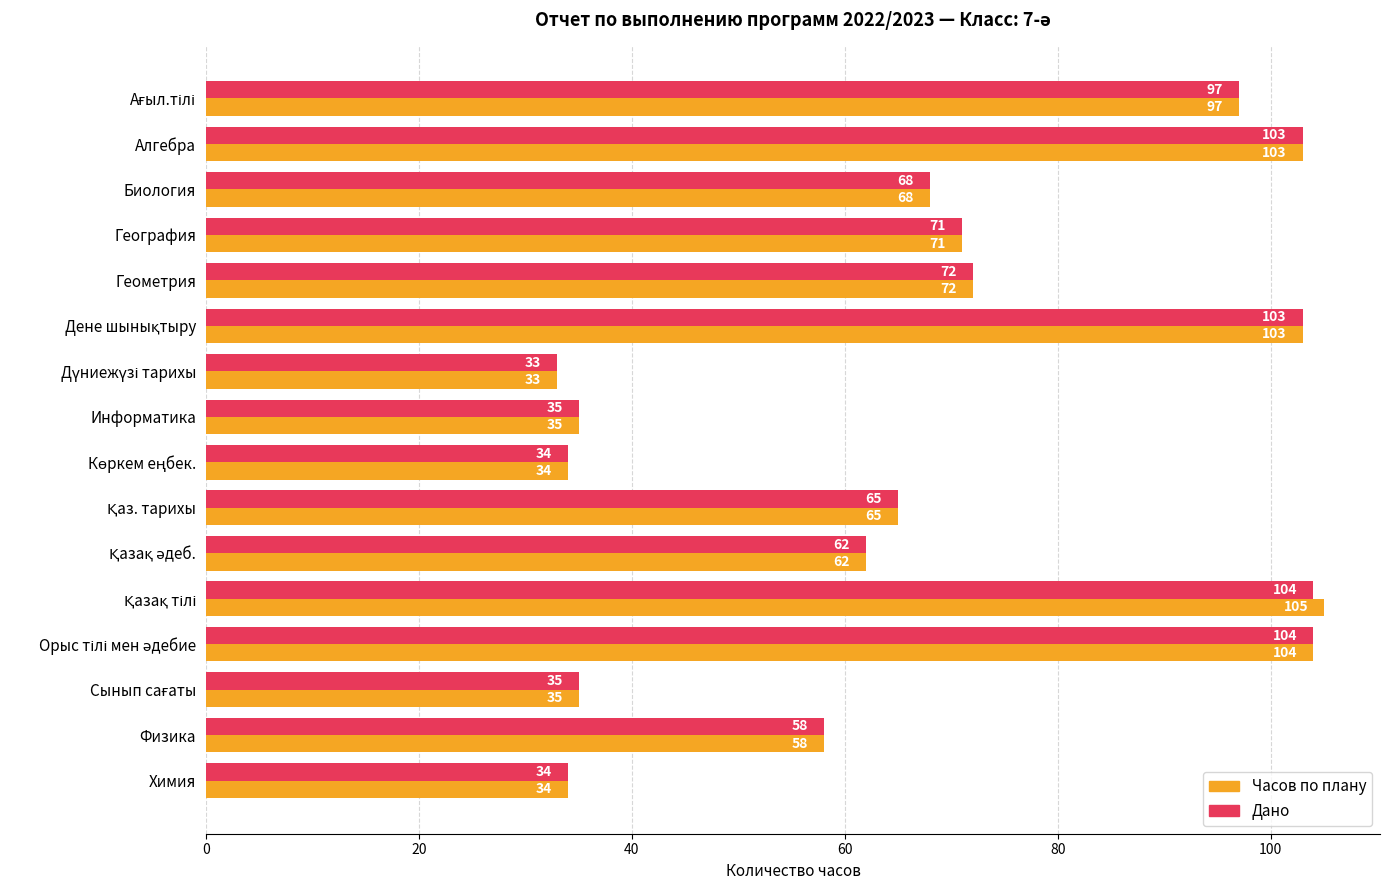

Which series has the widest spread of values?

Часов по плану